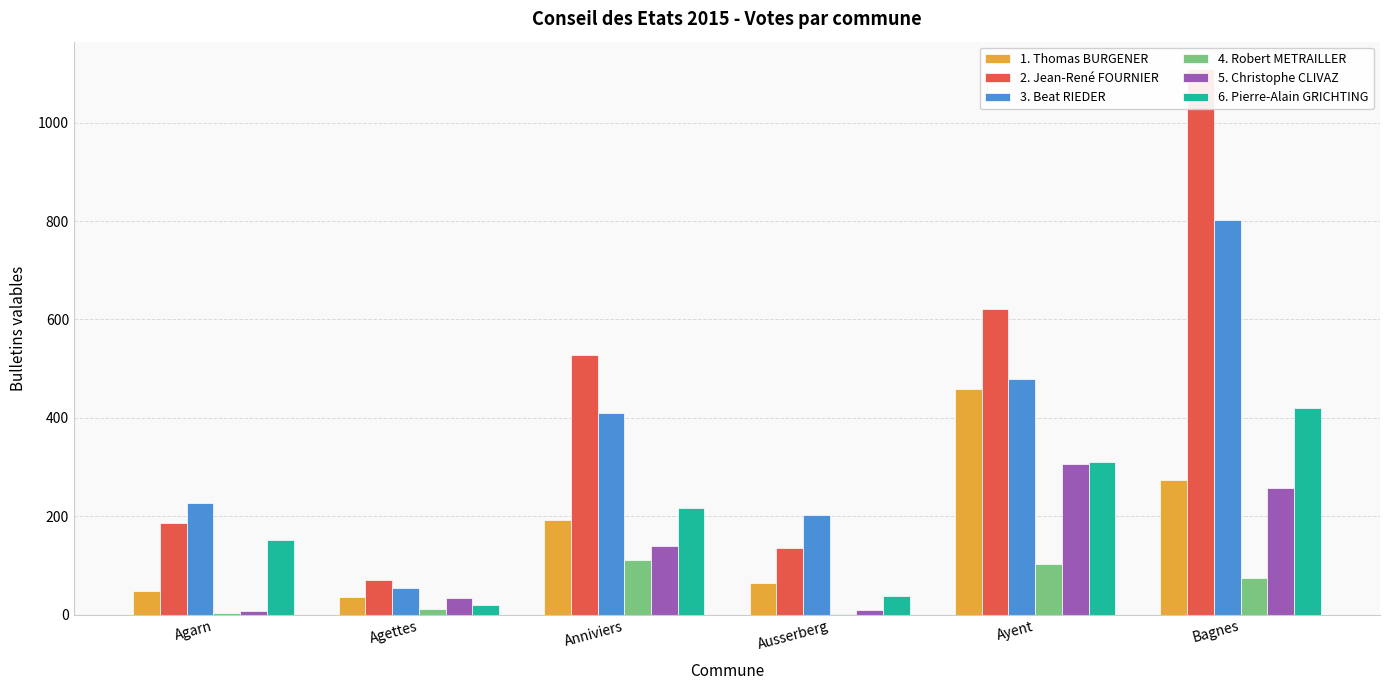

Reading left to right, list all the values displayed in this chart.

1. Thomas BURGENER: Agarn=49	Agettes=36	Anniviers=192	Ausserberg=65	Ayent=458	Bagnes=274
2. Jean-René FOURNIER: Agarn=186	Agettes=70	Anniviers=528	Ausserberg=136	Ayent=621	Bagnes=1109
3. Beat RIEDER: Agarn=226	Agettes=55	Anniviers=409	Ausserberg=203	Ayent=478	Bagnes=802
4. Robert METRAILLER: Agarn=3	Agettes=11	Anniviers=111	Ausserberg=1	Ayent=103	Bagnes=74
5. Christophe CLIVAZ: Agarn=8	Agettes=34	Anniviers=139	Ausserberg=10	Ayent=307	Bagnes=258
6. Pierre-Alain GRICHTING: Agarn=151	Agettes=20	Anniviers=217	Ausserberg=38	Ayent=310	Bagnes=420